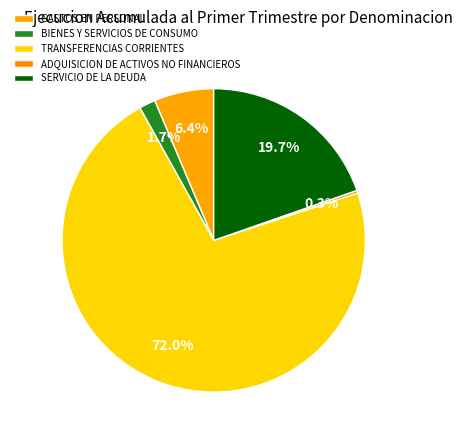

Between GASTOS EN PERSONAL and TRANSFERENCIAS CORRIENTES, which is larger?

TRANSFERENCIAS CORRIENTES